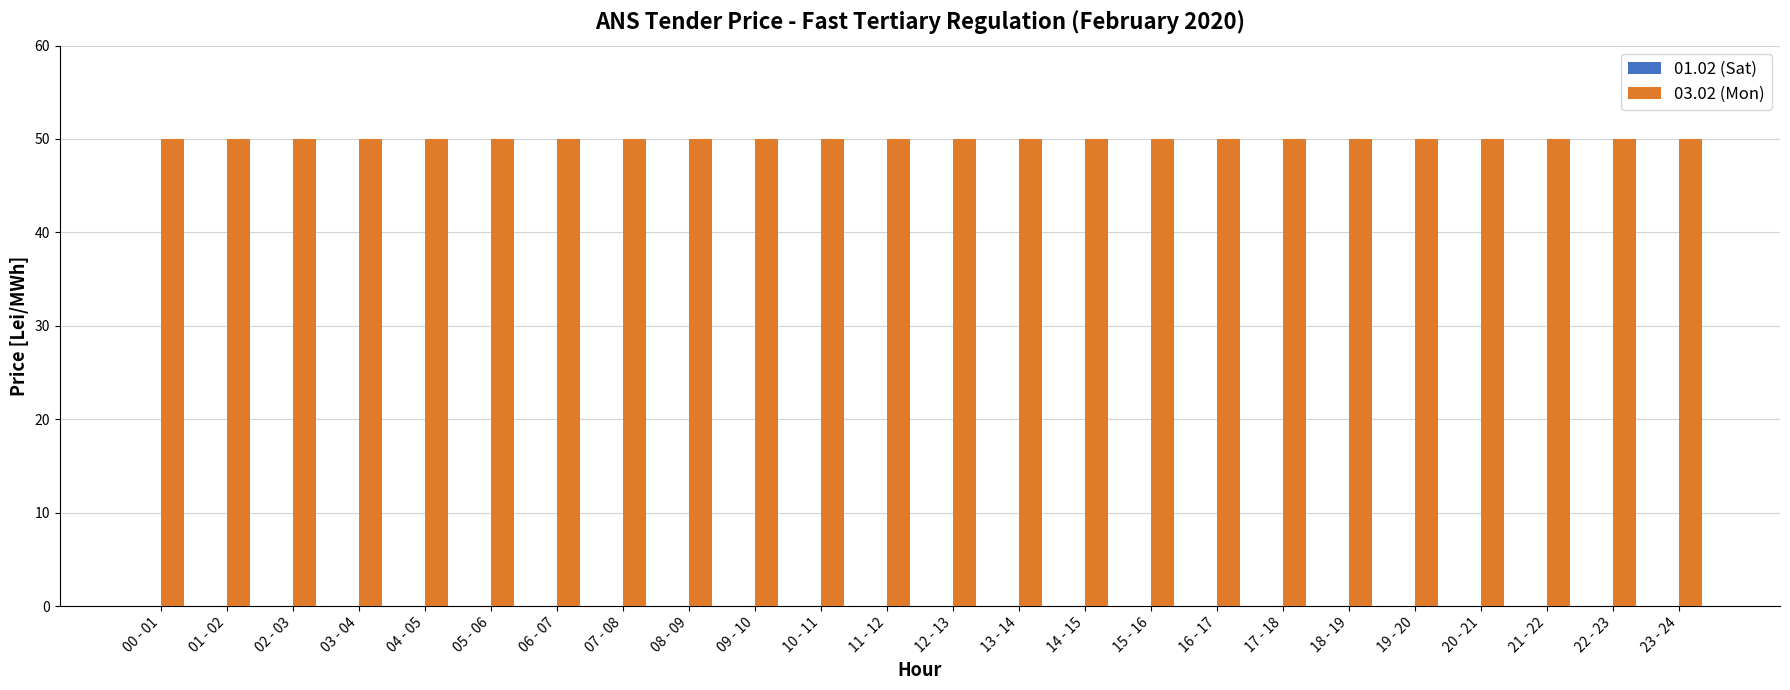

Which has a higher value, 03 - 04 or 18 - 19?

03 - 04